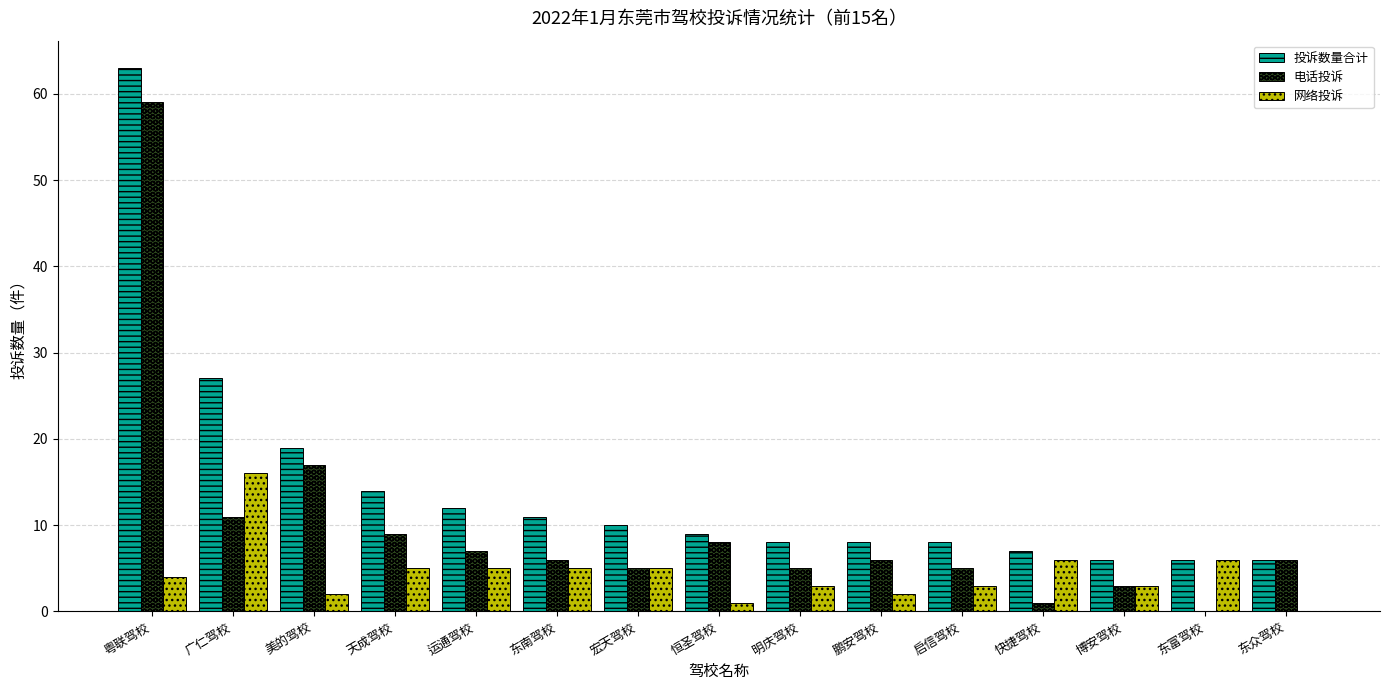

Reading left to right, list all the values displayed in this chart.

投诉数量合计: 粤联驾校=63	广仁驾校=27	美的驾校=19	天成驾校=14	运通驾校=12	东南驾校=11	宏天驾校=10	恒圣驾校=9	明庆驾校=8	鹏安驾校=8	启信驾校=8	快捷驾校=7	博安驾校=6	东富驾校=6	东众驾校=6
电话投诉: 粤联驾校=59	广仁驾校=11	美的驾校=17	天成驾校=9	运通驾校=7	东南驾校=6	宏天驾校=5	恒圣驾校=8	明庆驾校=5	鹏安驾校=6	启信驾校=5	快捷驾校=1	博安驾校=3	东富驾校=0	东众驾校=6
网络投诉: 粤联驾校=4	广仁驾校=16	美的驾校=2	天成驾校=5	运通驾校=5	东南驾校=5	宏天驾校=5	恒圣驾校=1	明庆驾校=3	鹏安驾校=2	启信驾校=3	快捷驾校=6	博安驾校=3	东富驾校=6	东众驾校=0